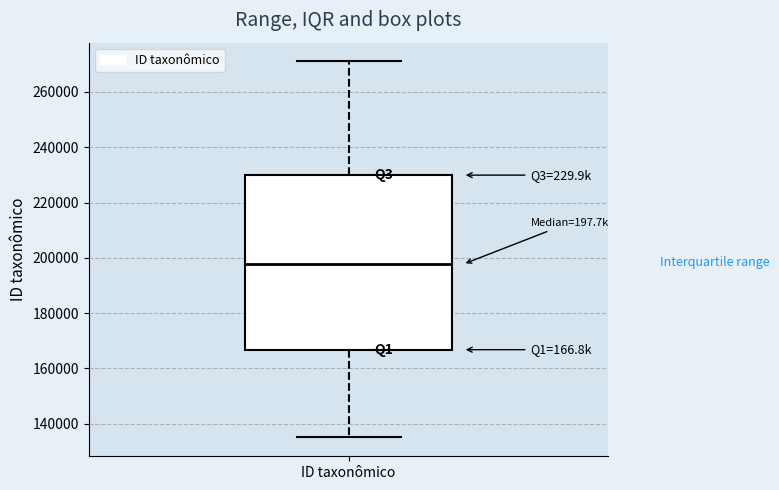

Where does the upper whisker of the box for ID taxonômico end on the y-axis? The values are not printed on the chart, so give them approximately, as read against the axis.

272000